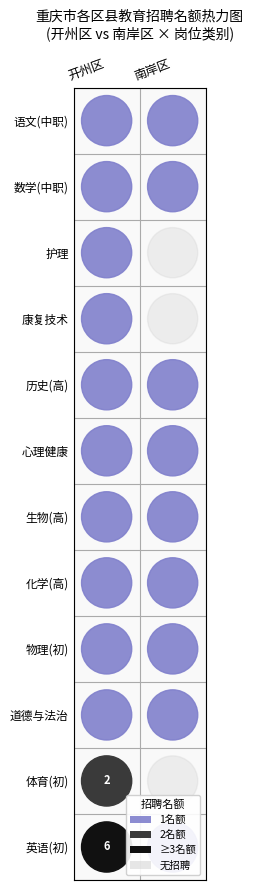

Is the value of 开州区 at 12 greater than the value of 南岸区 at 7?

Yes